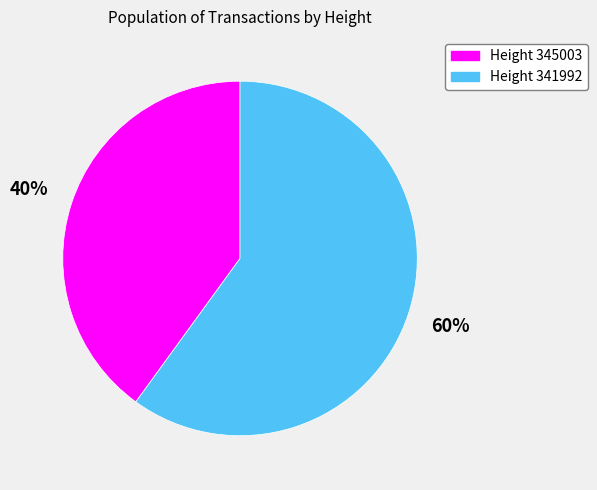

Count the number of slices in the pie.

2